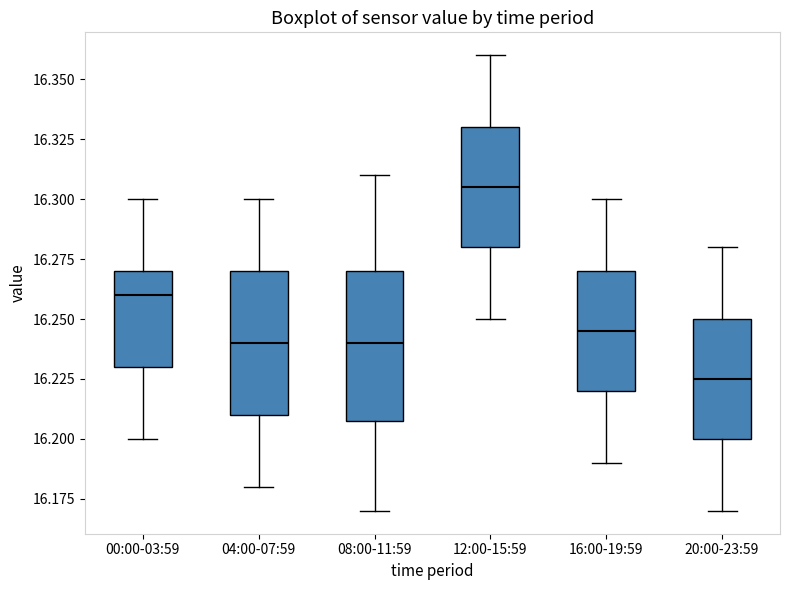

Where does the upper whisker of the box for 16:00-19:59 end on the y-axis? The values are not printed on the chart, so give them approximately, as read against the axis.

16.300